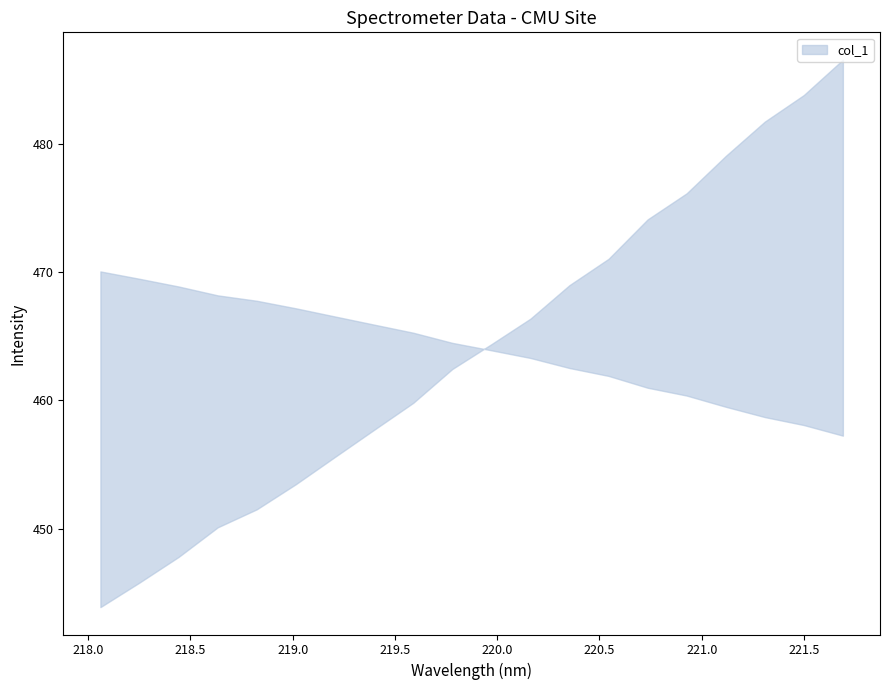

The chart shows a value of 323.9 at 220.9264. True or false?

False